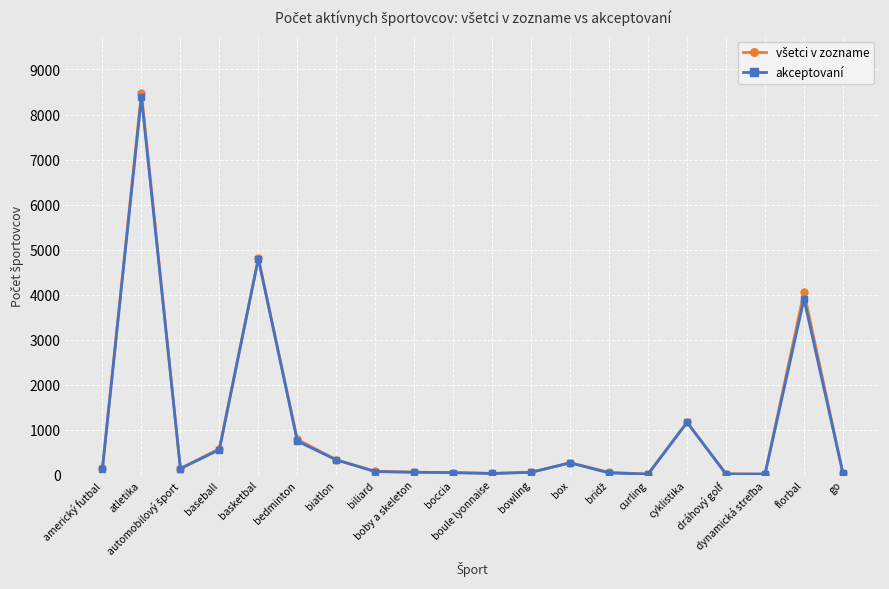

What is the maximum value for akceptovaní?

8389